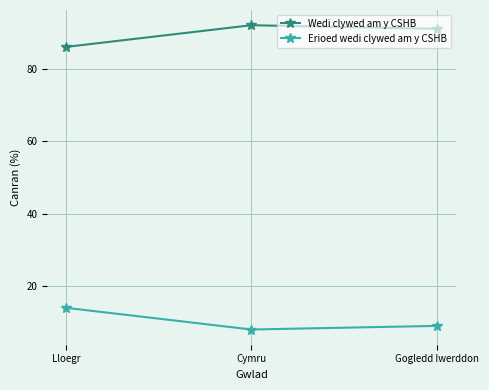

What is the difference between the Wedi clywed am y CSHB values at Lloegr and Cymru?

6